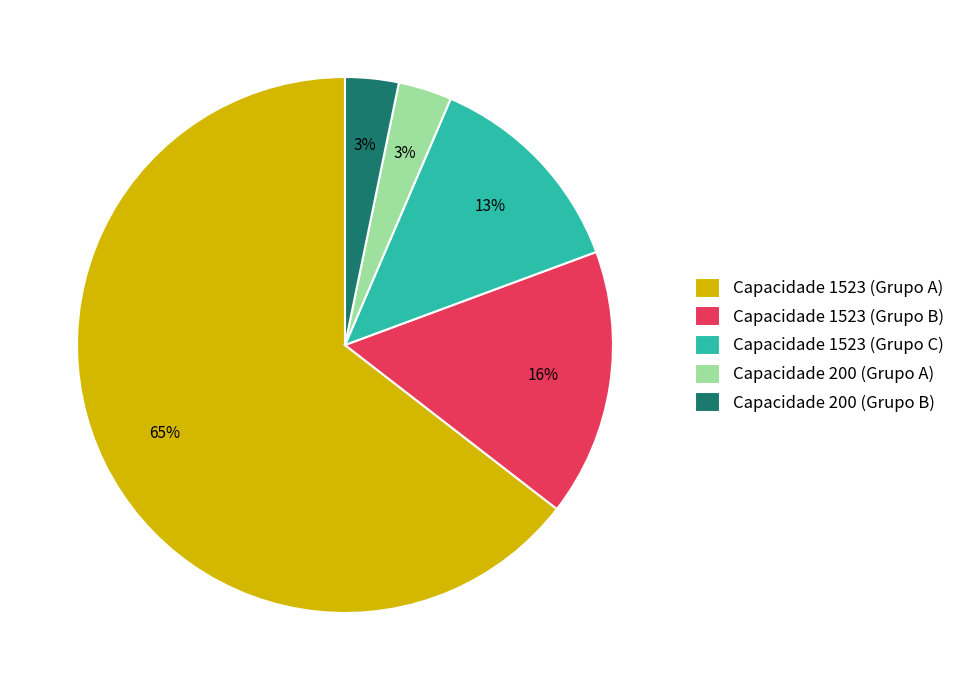

Which slice is the largest?

Capacidade 1523 (Grupo A)